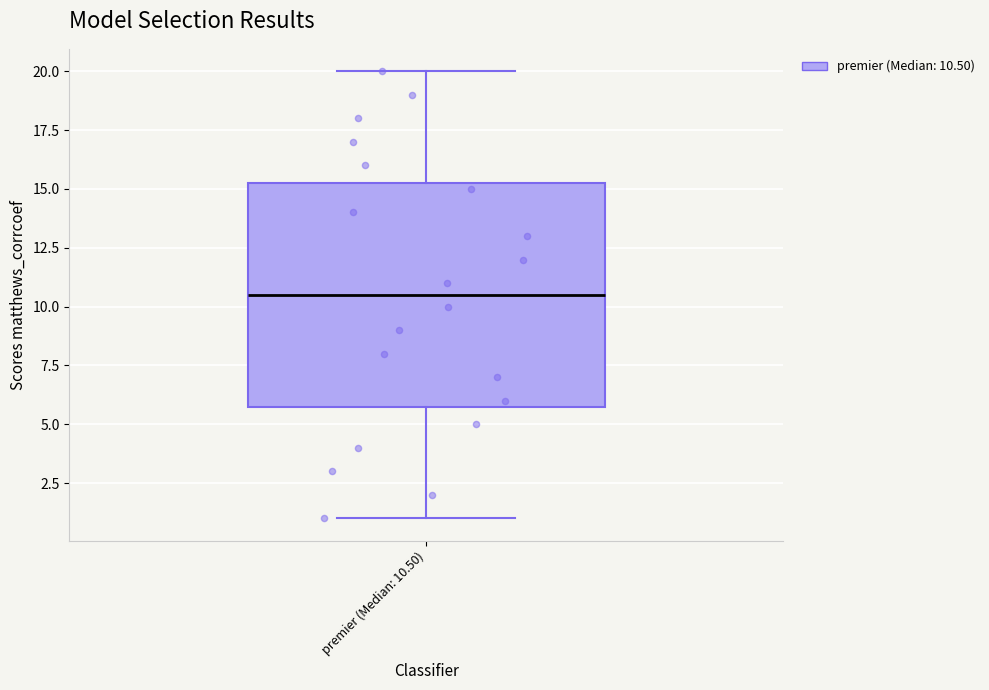

Where does the median line of the box for premier (Median: 10.50) sit on the y-axis? The values are not printed on the chart, so give them approximately, as read against the axis.

10.5